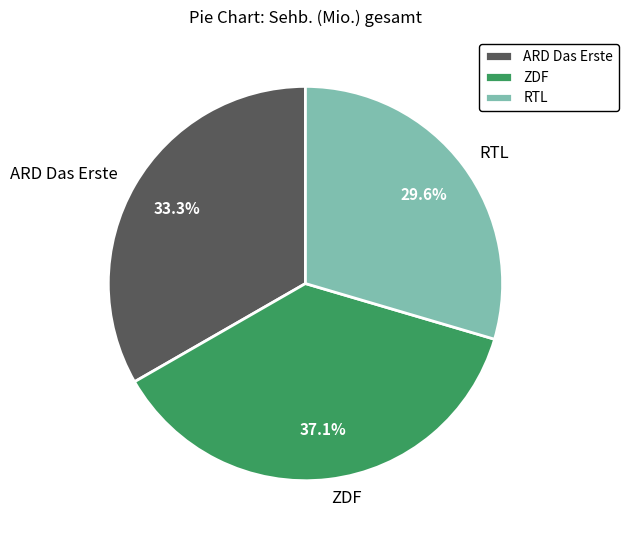

To the nearest percent, what portion does RTL represent?

30%